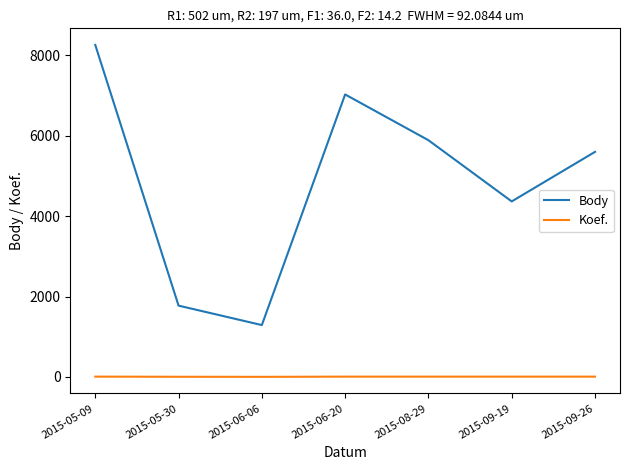

Rank the series by their maximum value, from highest to lowest.

Body, Koef.